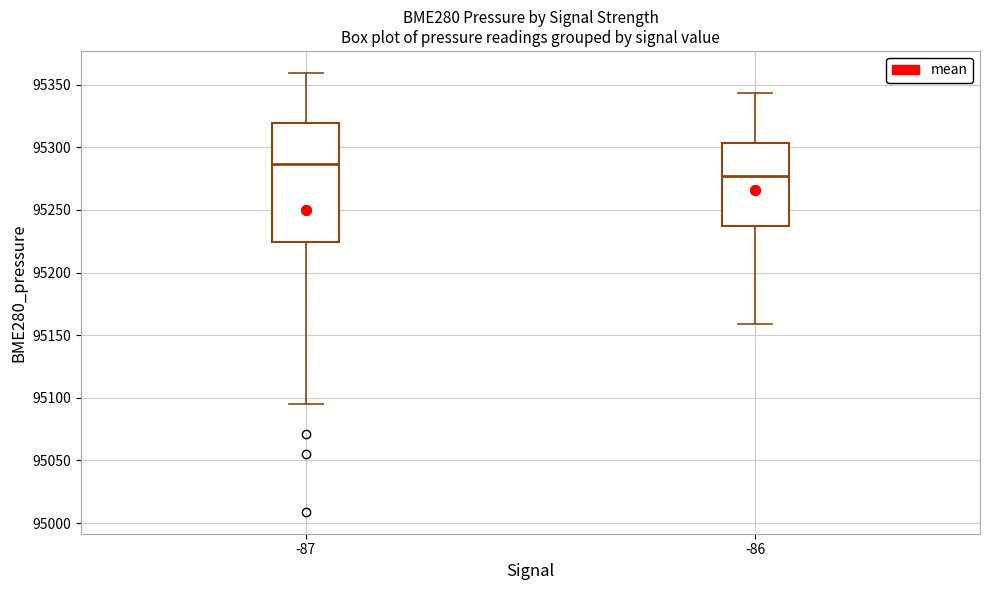

Where does the median line of the box at x = -87 sit on the y-axis? The values are not printed on the chart, so give them approximately, as read against the axis.

95285